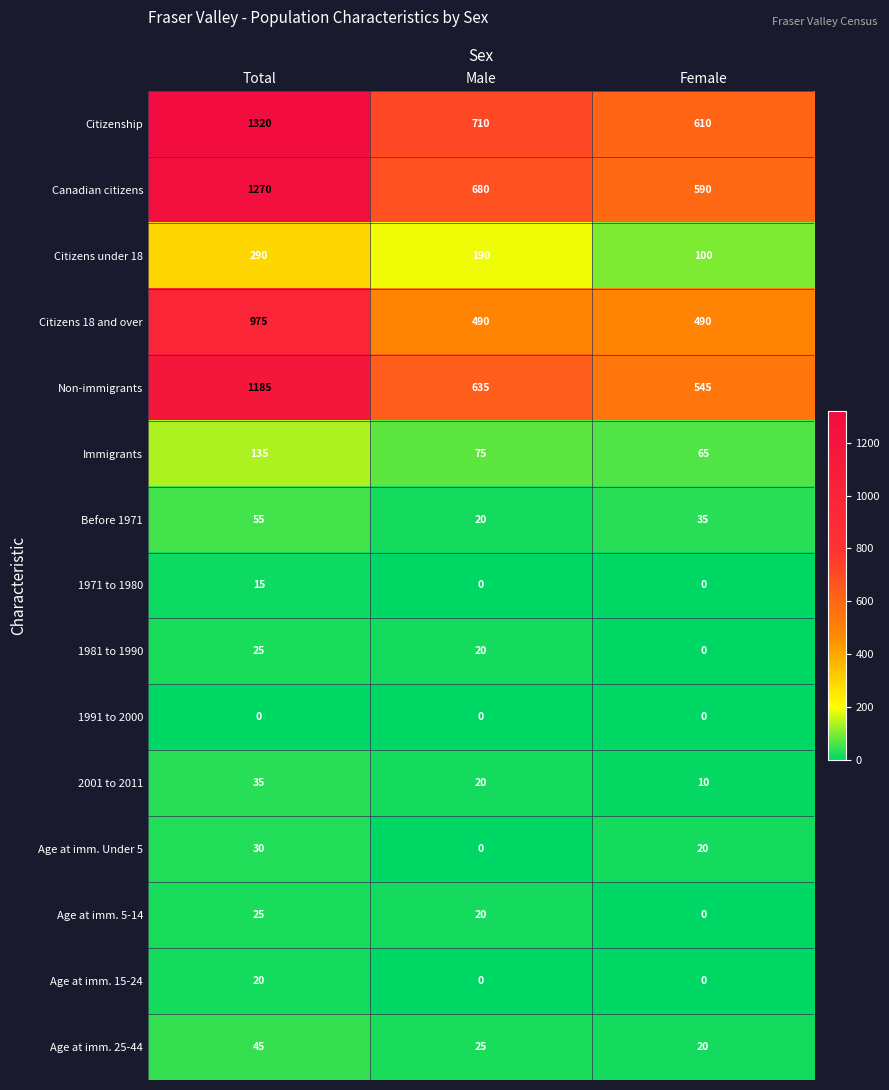

What is the difference between the Citizens under 18 values at Female and Male?

90